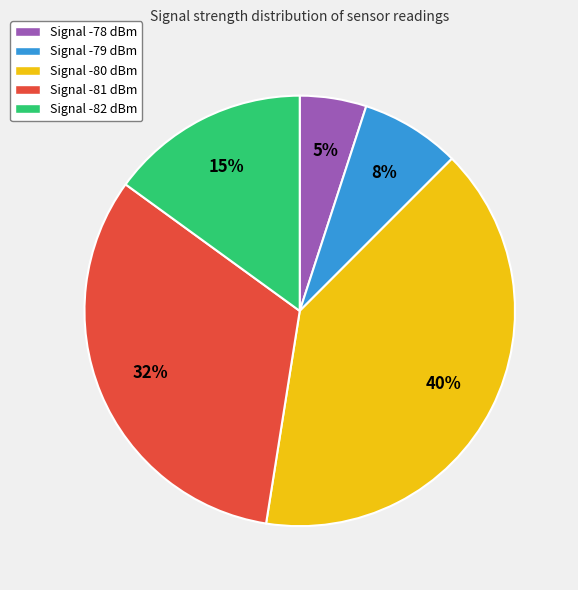

To the nearest percent, what is the average slice percentage?

20%